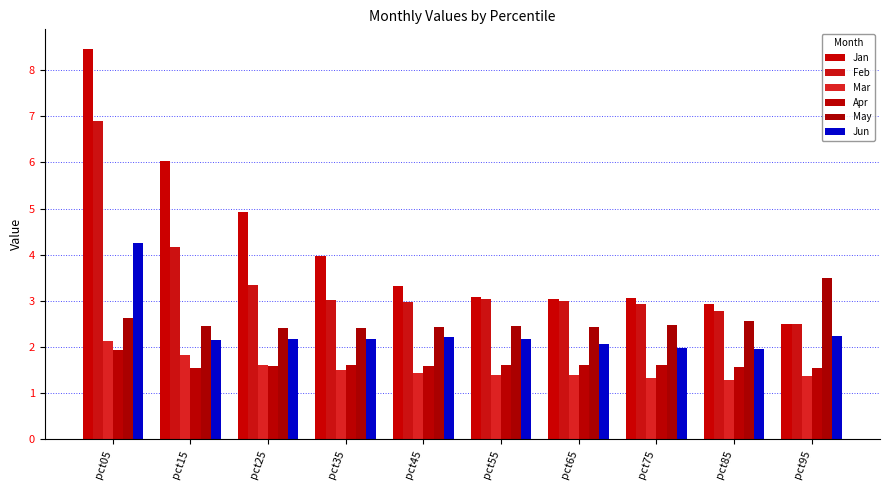

Is the value of Feb at pct75 greater than the value of Mar at pct55?

Yes